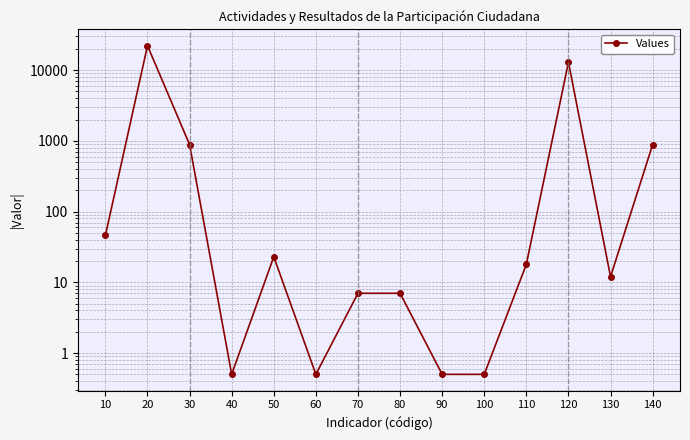

Reading left to right, transcribe all the data shown in this chart.

46.0	22186.0	887.0	0.5	23.0	0.5	7.0	7.0	0.5	0.5	18.0	12969.0	12.0	887.0